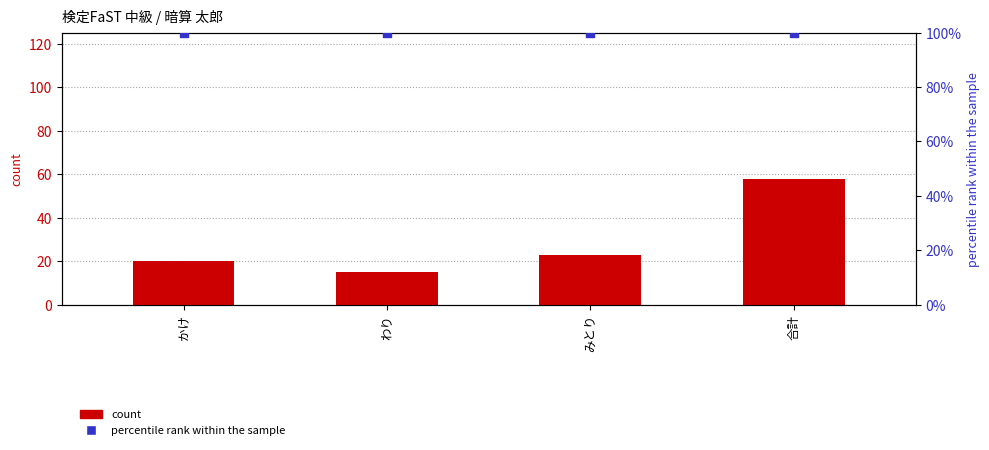

At how many categories does at least one series exceed 20?

4